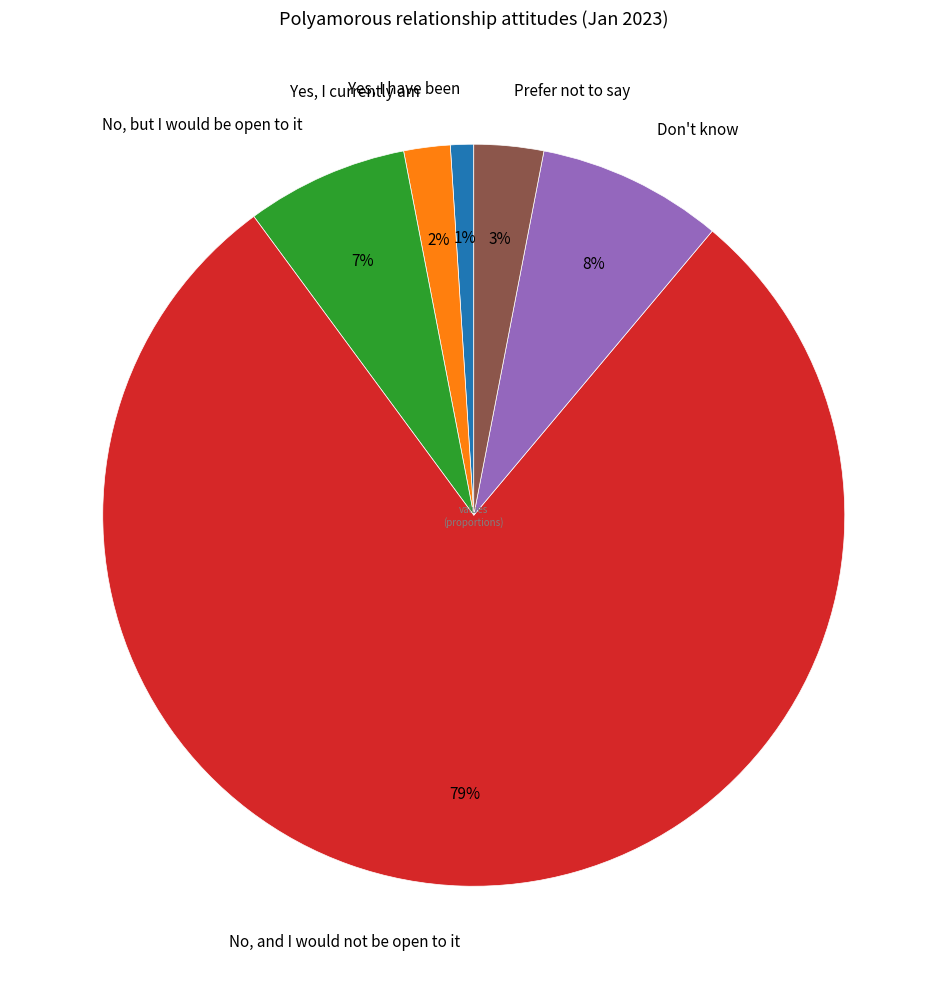

Is the sum of Yes, I currently am and Prefer not to say greater than half?

No